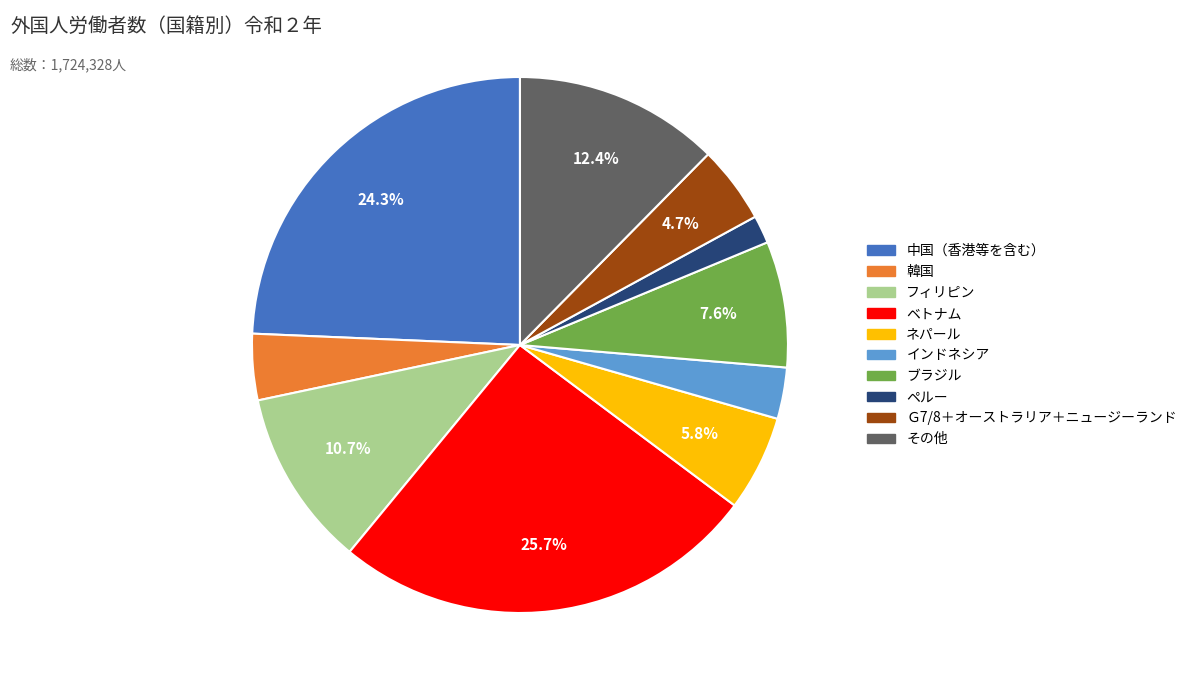

What is the total percentage of 中国（香港等を含む） and ブラジル?

31.9%